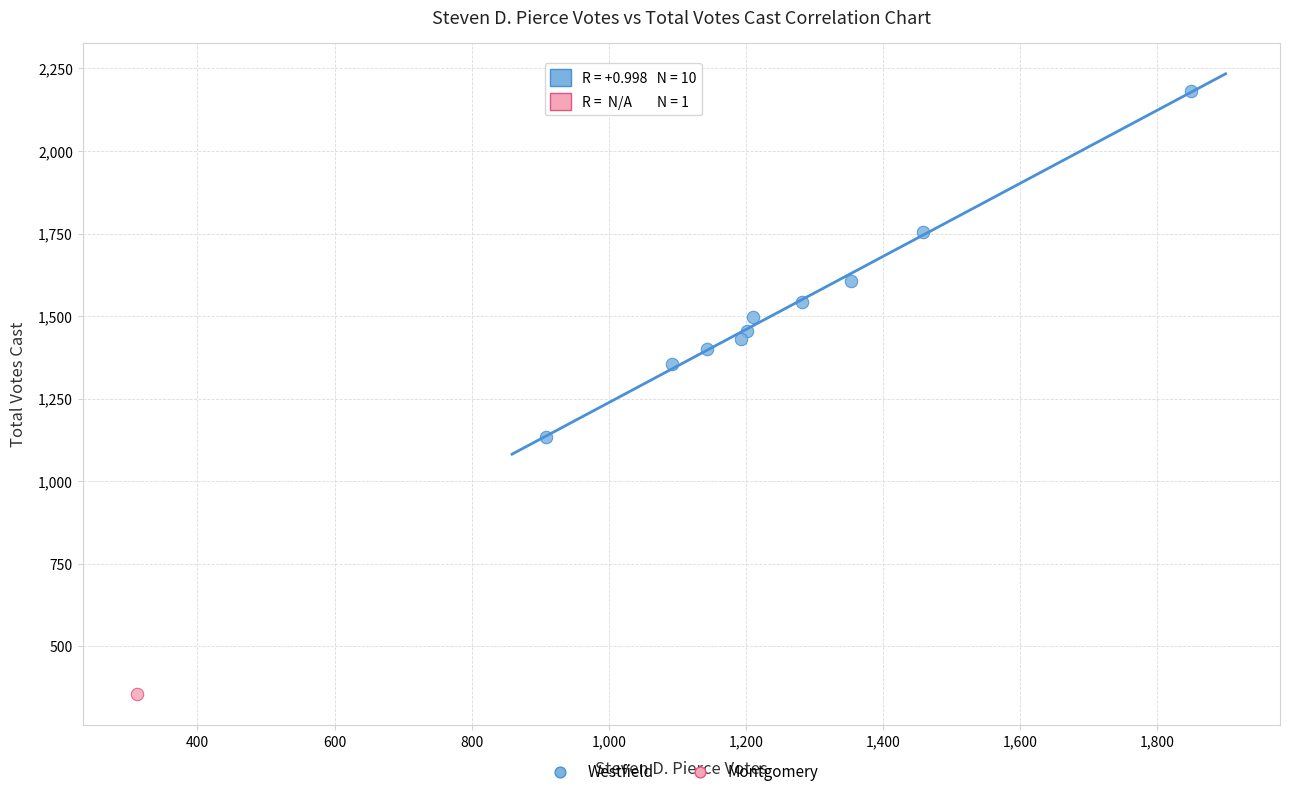

What are all the series names shown in the legend?

Westfield, Montgomery